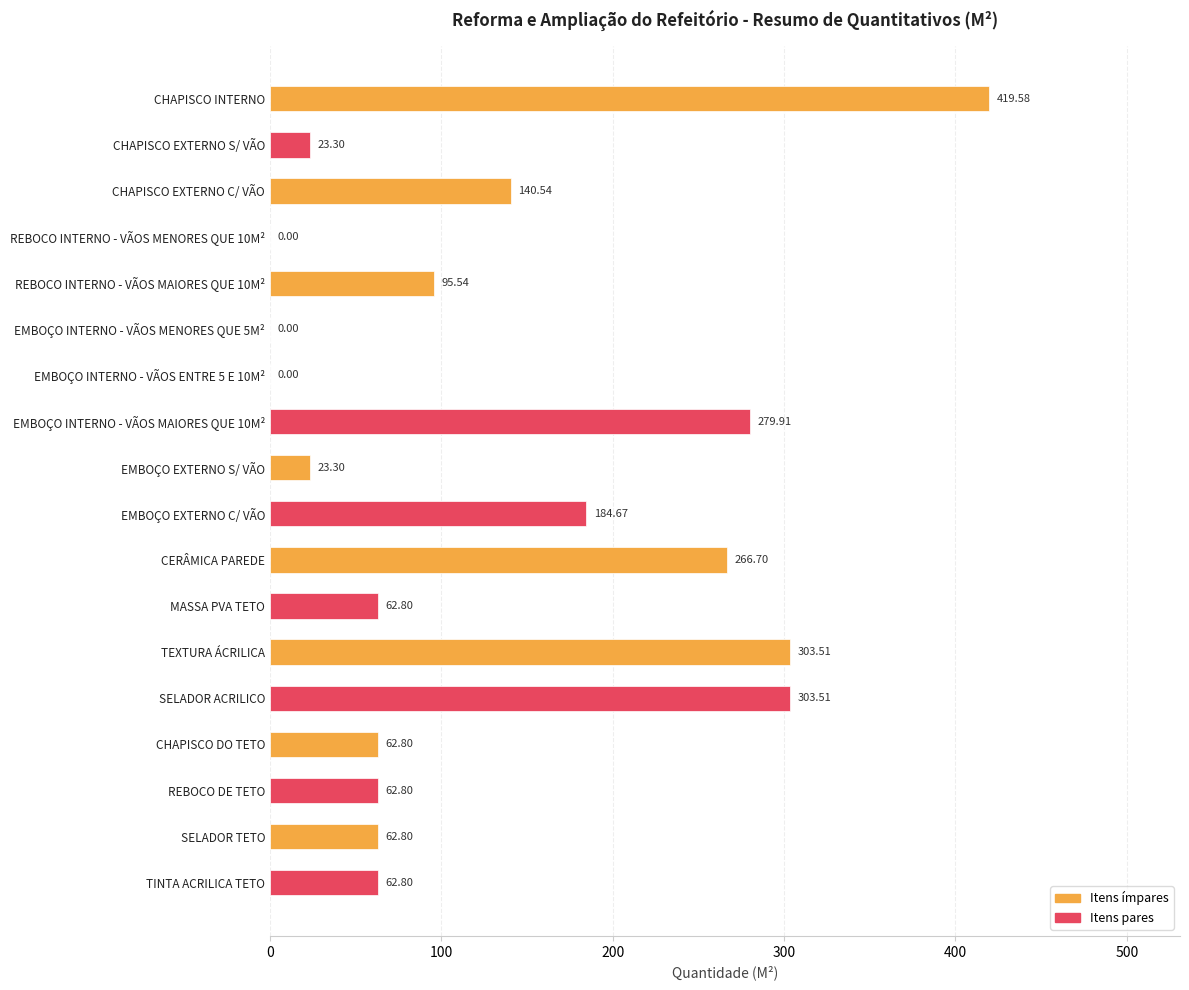

Where is the data nearest to the value 209?

EMBOÇO EXTERNO C/ VÃO